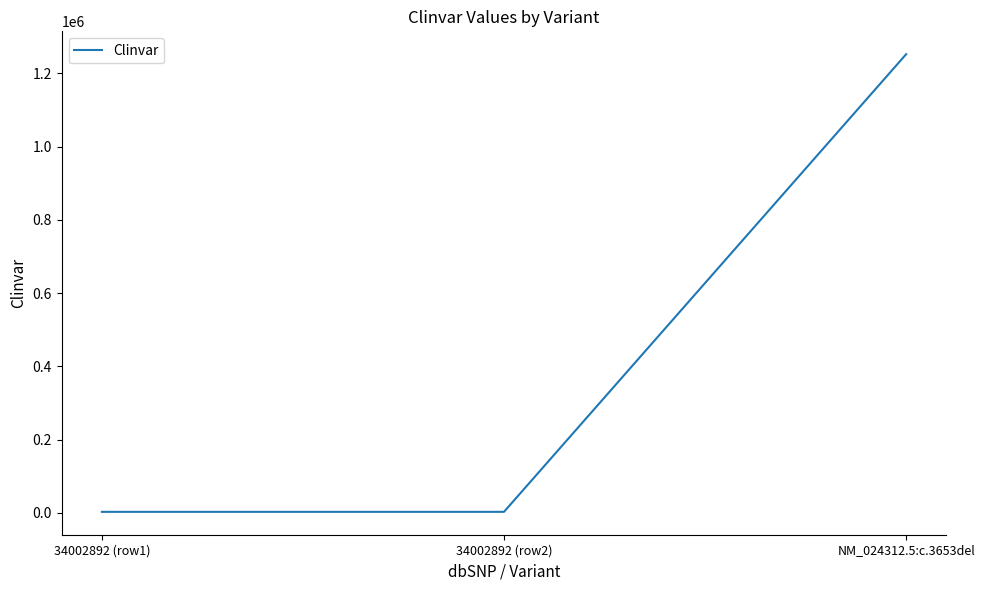

What is the minimum value shown in the chart?

2771